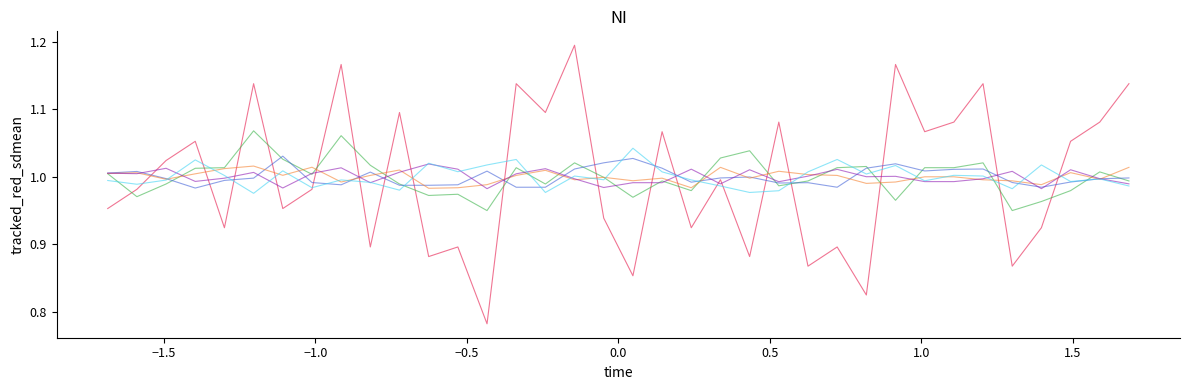

Is it true that col_256 equals 0.5 at 27?

False